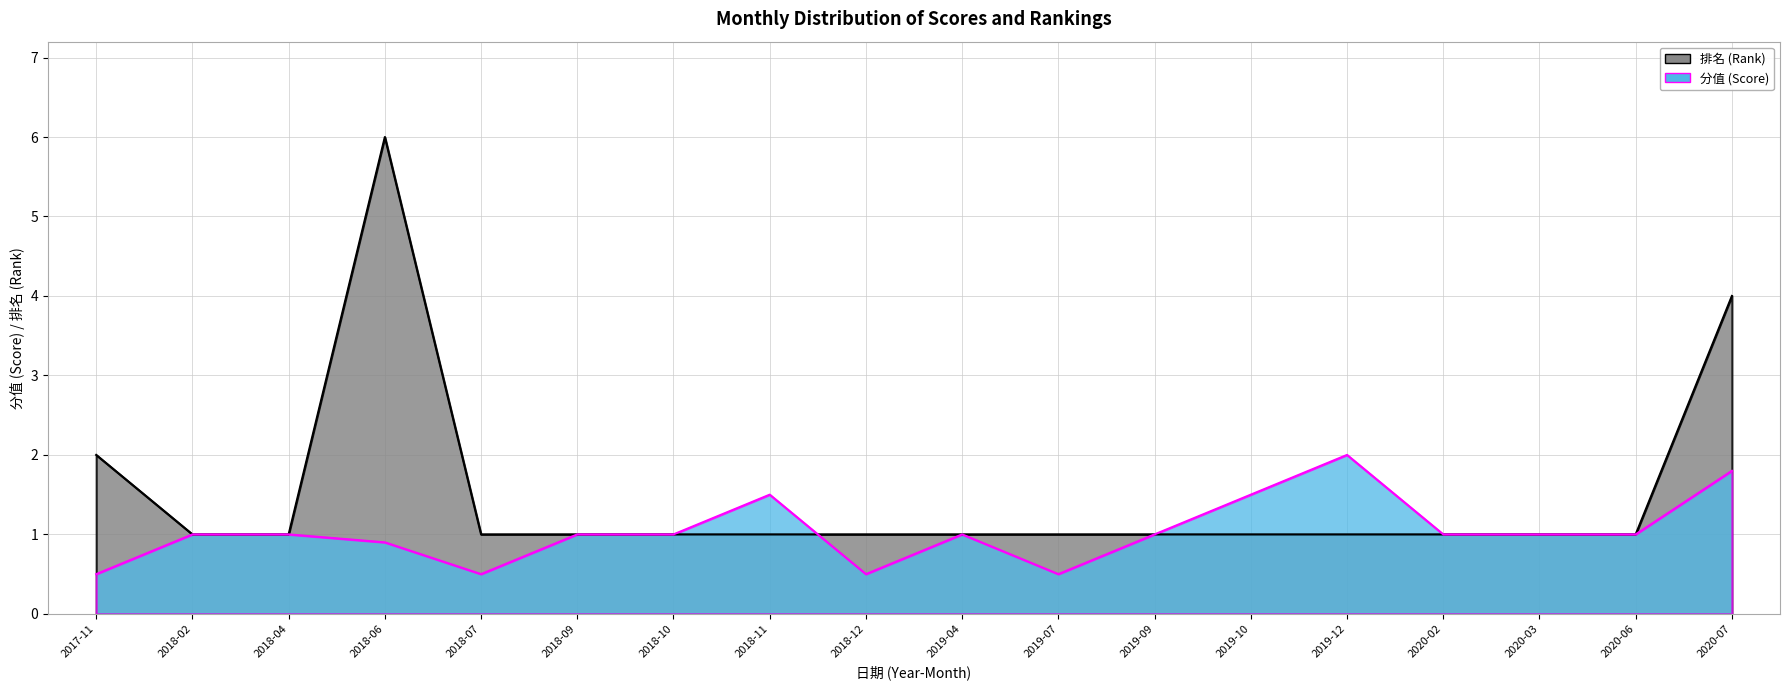

After their last crossing, which series has the higher values: 排名 or 分值?

排名